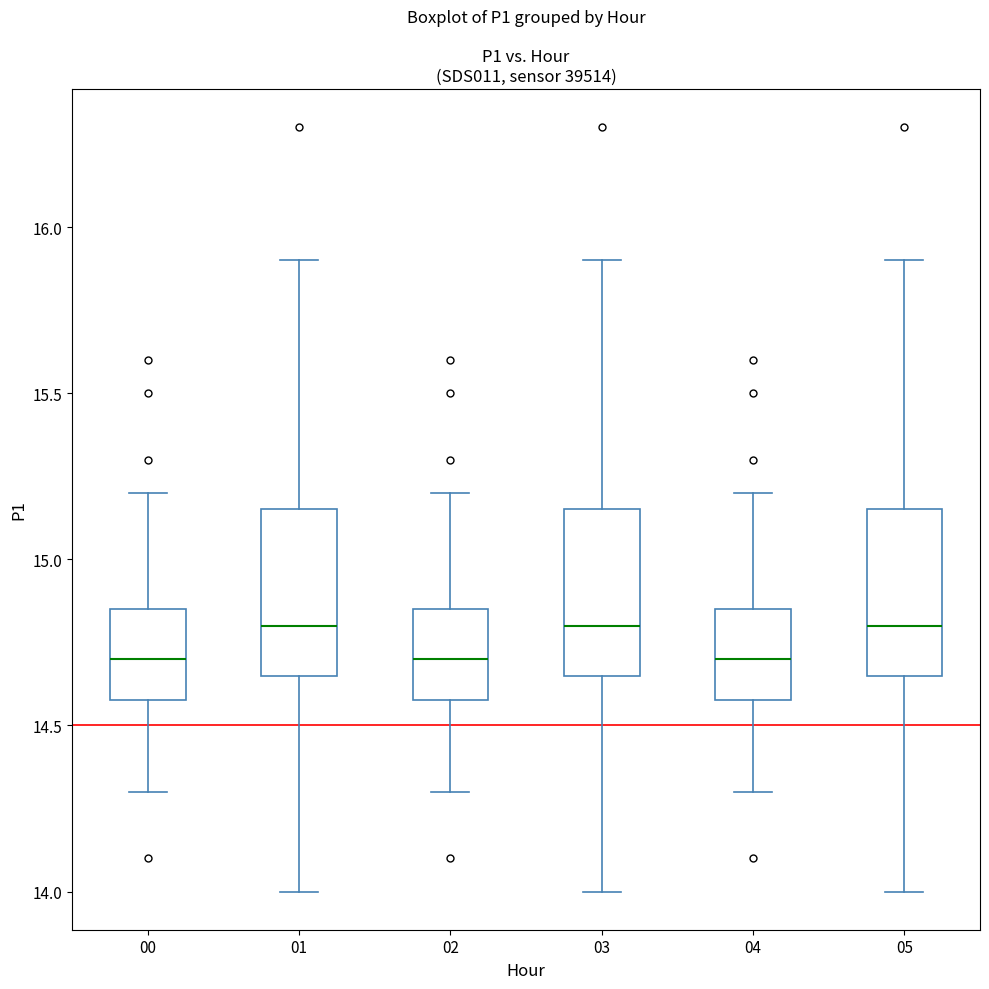

Reading left to right, transcribe this box plot: for each box, give where its median line is, the range the box spans, and where its two whiskers end, as read against the y-axis. The values are not printed on the chart, so give them approximately, as read against the axis.

00: median 14.70, box 14.60 to 14.85, whiskers 14.30 to 15.20
01: median 14.80, box 14.65 to 15.15, whiskers 14.00 to 15.90
02: median 14.70, box 14.60 to 14.85, whiskers 14.30 to 15.20
03: median 14.80, box 14.65 to 15.15, whiskers 14.00 to 15.90
04: median 14.70, box 14.60 to 14.85, whiskers 14.30 to 15.20
05: median 14.80, box 14.65 to 15.15, whiskers 14.00 to 15.90